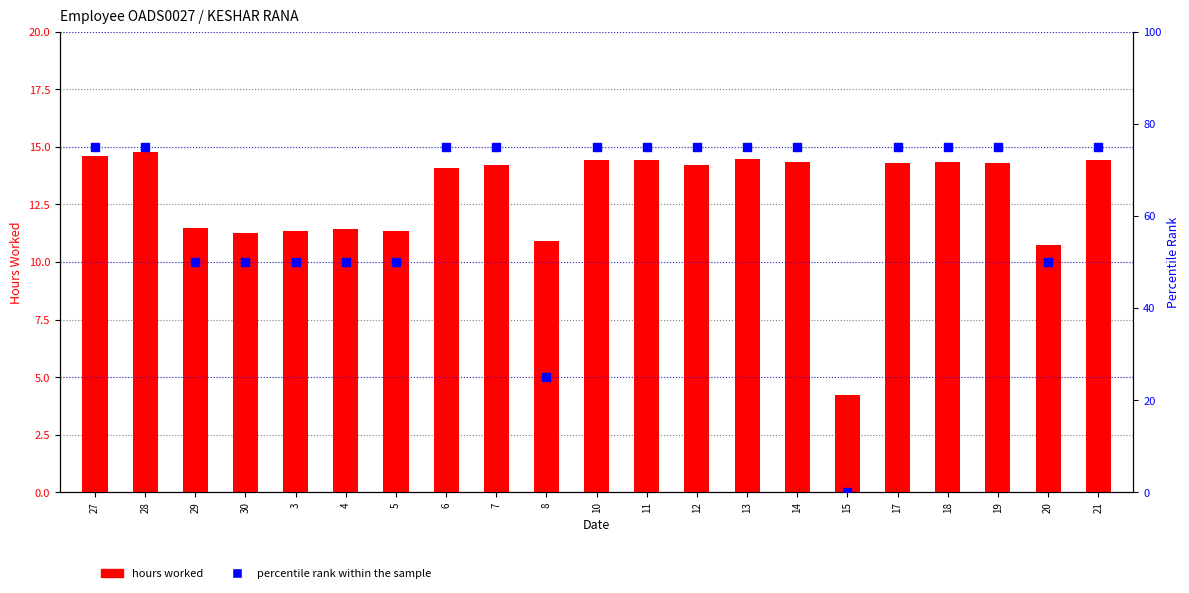

What are all the series names shown in the legend?

hours worked, percentile rank within the sample